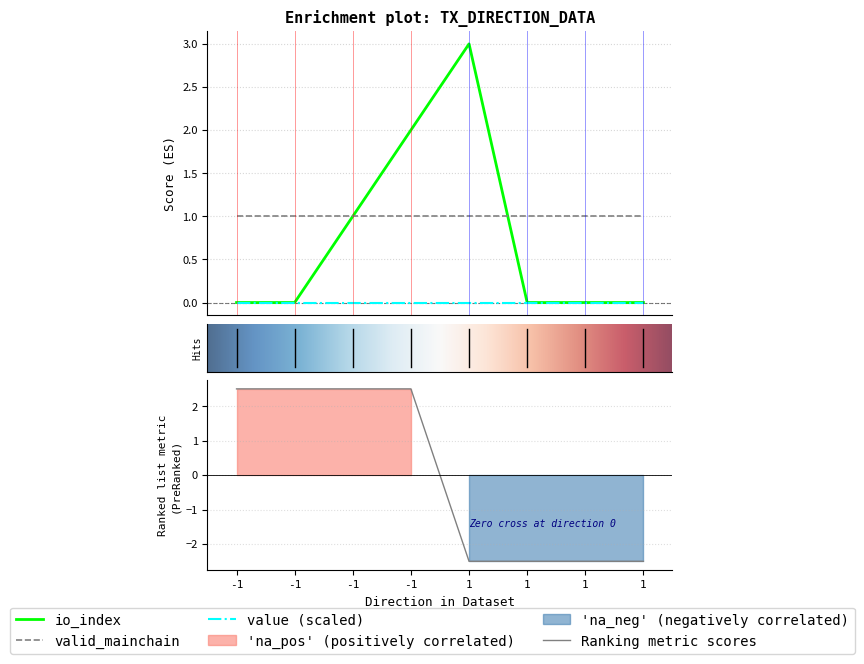

Which category has the lowest value in the time_stamp series?

1